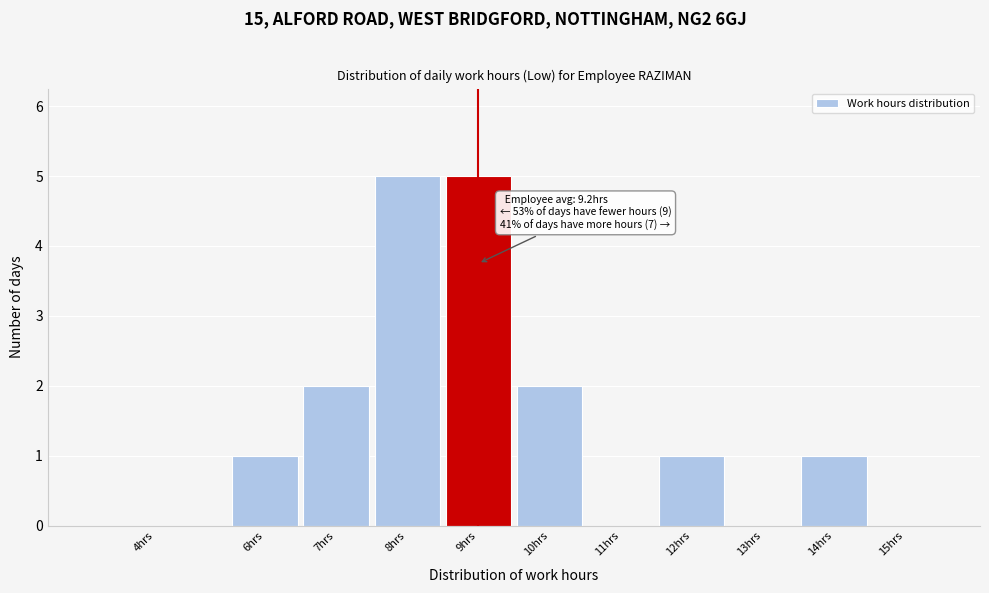

Reading left to right, list all the values displayed in this chart.

4hrs=0	6hrs=1	7hrs=2	8hrs=5	9hrs=5	10hrs=2	11hrs=0	12hrs=1	13hrs=0	14hrs=1	15hrs=0